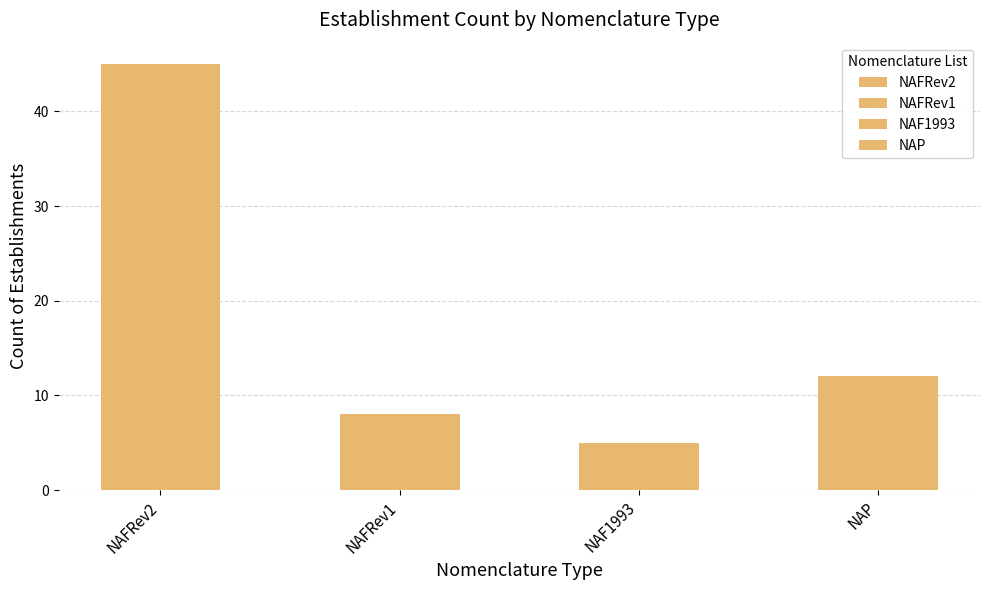

Reading right to left, transcribe all the data shown in this chart.

NAP=12	NAF1993=5	NAFRev1=8	NAFRev2=45